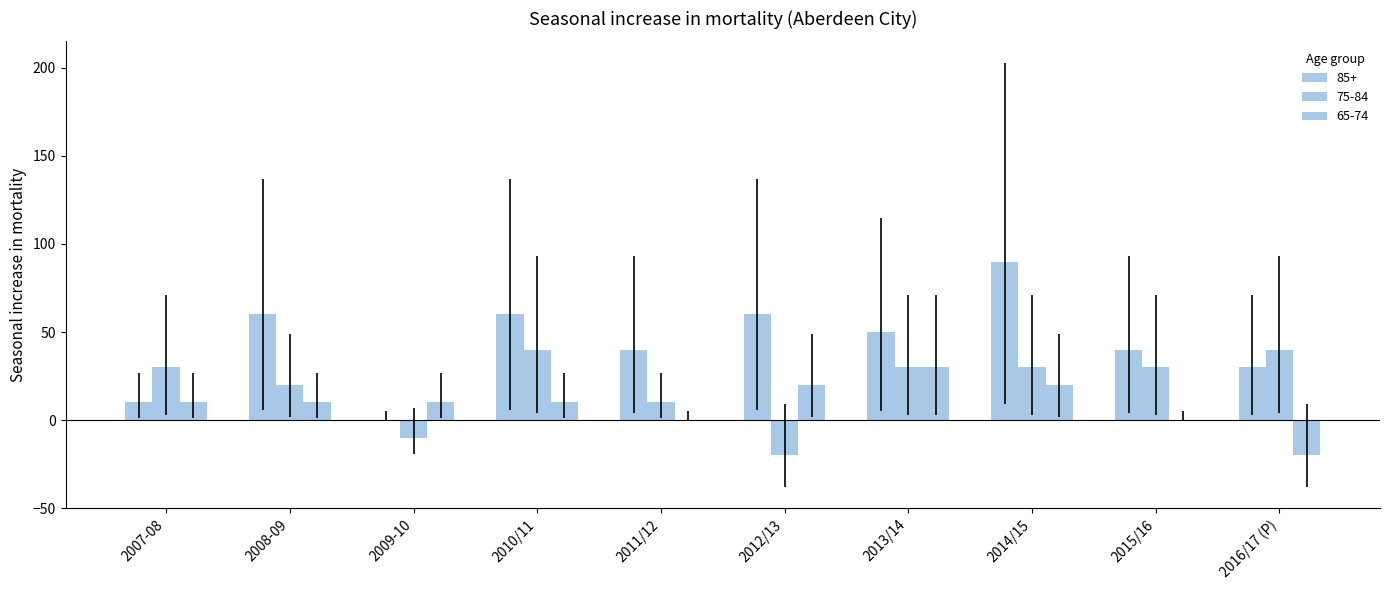

What is the label of the 1st bar from the left?

2007-08